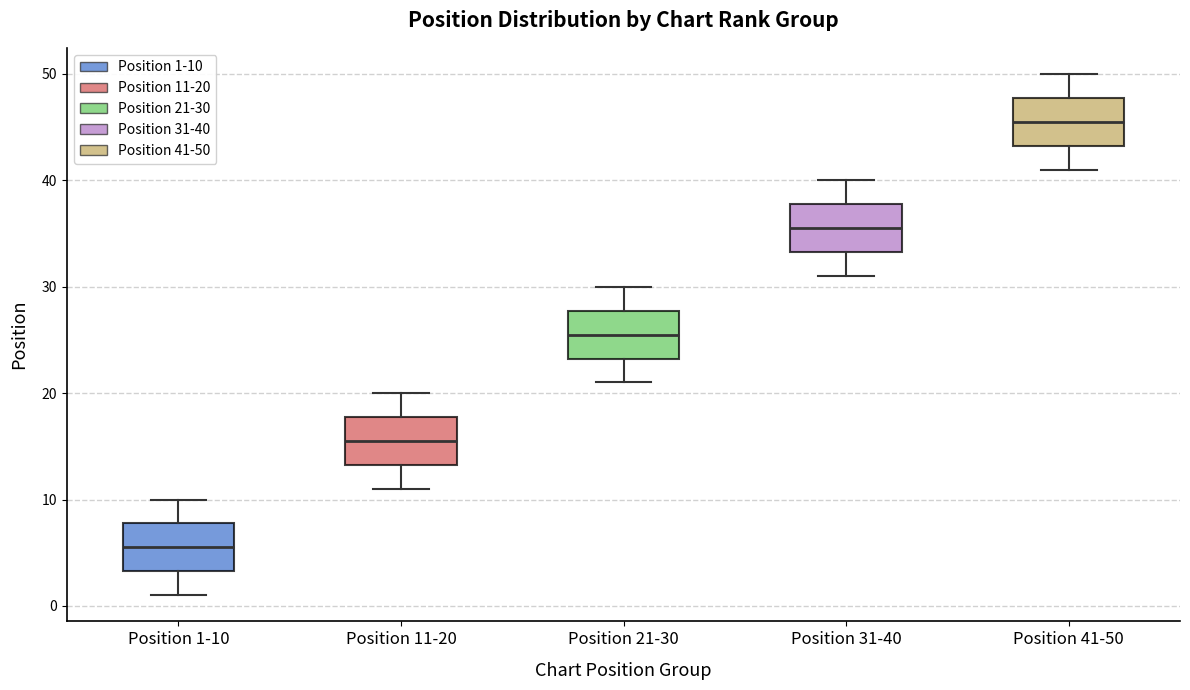

Reading left to right, transcribe this box plot: for each box, give where its median line is, the range the box spans, and where its two whiskers end, as read against the y-axis. The values are not printed on the chart, so give them approximately, as read against the axis.

Position 1-10: median 6, box 3 to 8, whiskers 1 to 10
Position 11-20: median 16, box 13 to 18, whiskers 11 to 20
Position 21-30: median 26, box 23 to 28, whiskers 21 to 30
Position 31-40: median 36, box 33 to 38, whiskers 31 to 40
Position 41-50: median 46, box 43 to 48, whiskers 41 to 50